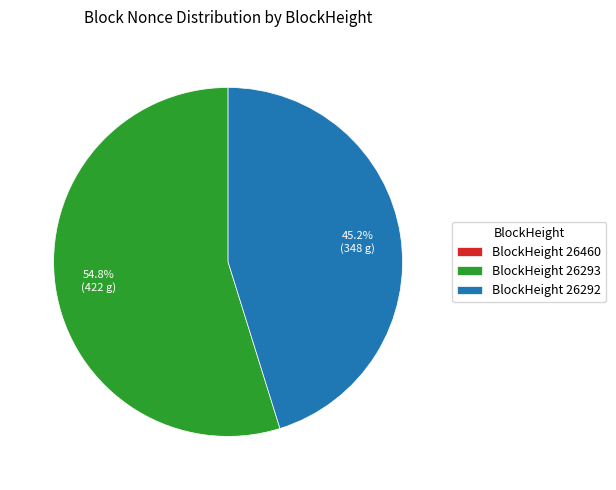

What is the ratio of the value at BlockHeight 26292 to the value at BlockHeight 26293?

0.8